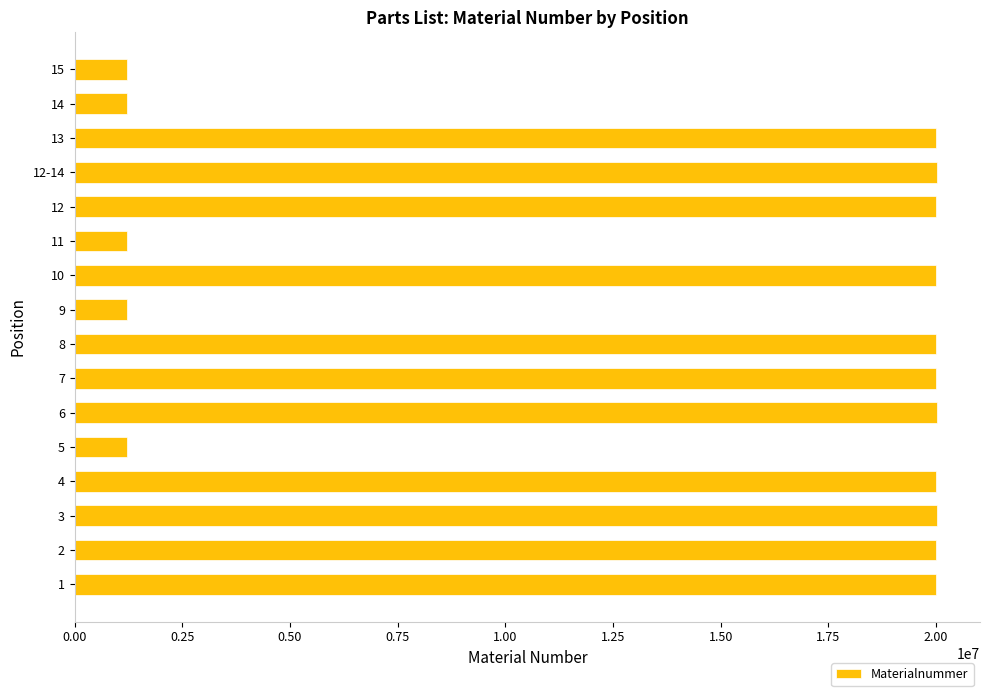

Is it true that the value at 12 is 20002948?

True